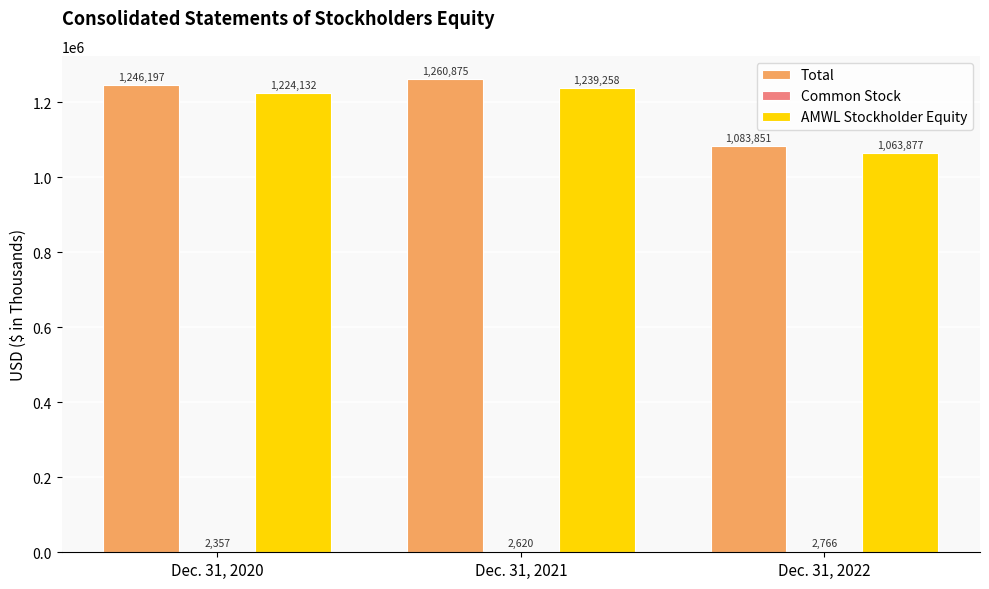

True or false: AMWL Stockholder Equity has a value of 1224132 at Dec. 31, 2020.

True